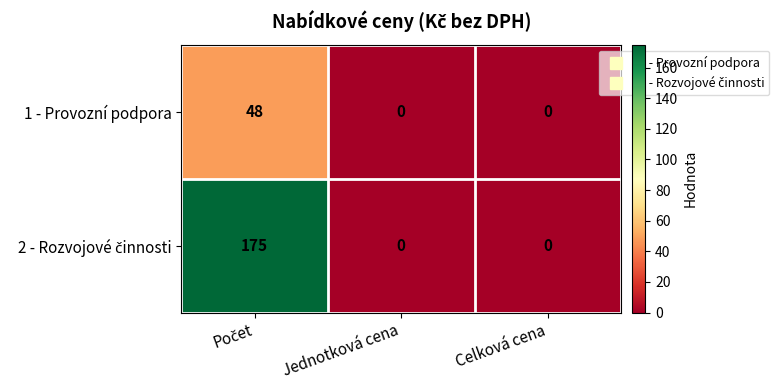

The 1 - Provozní podpora series shows 0 at Jednotková cena. True or false?

True